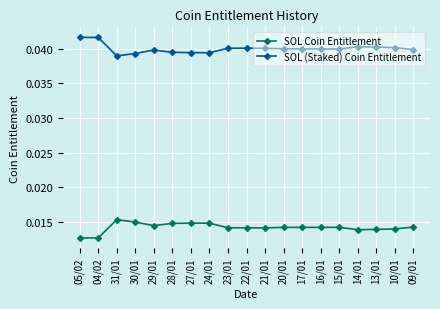

Does the chart display data point markers on the line(s)?

Yes